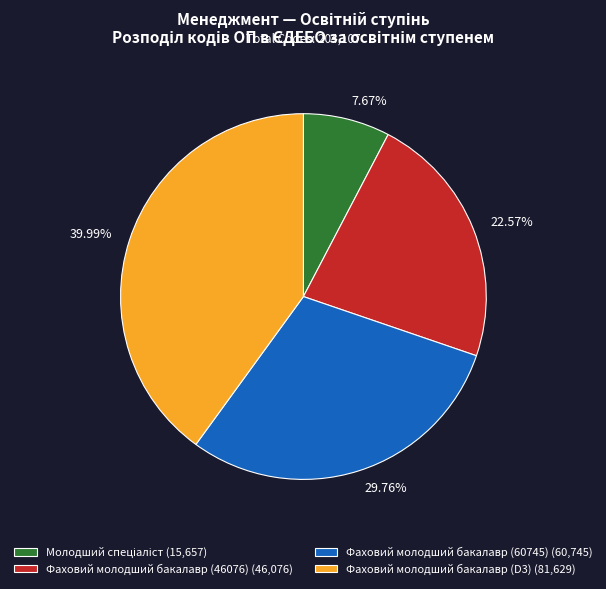

Combined, do 29.76% and 39.99% account for over 50%?

Yes